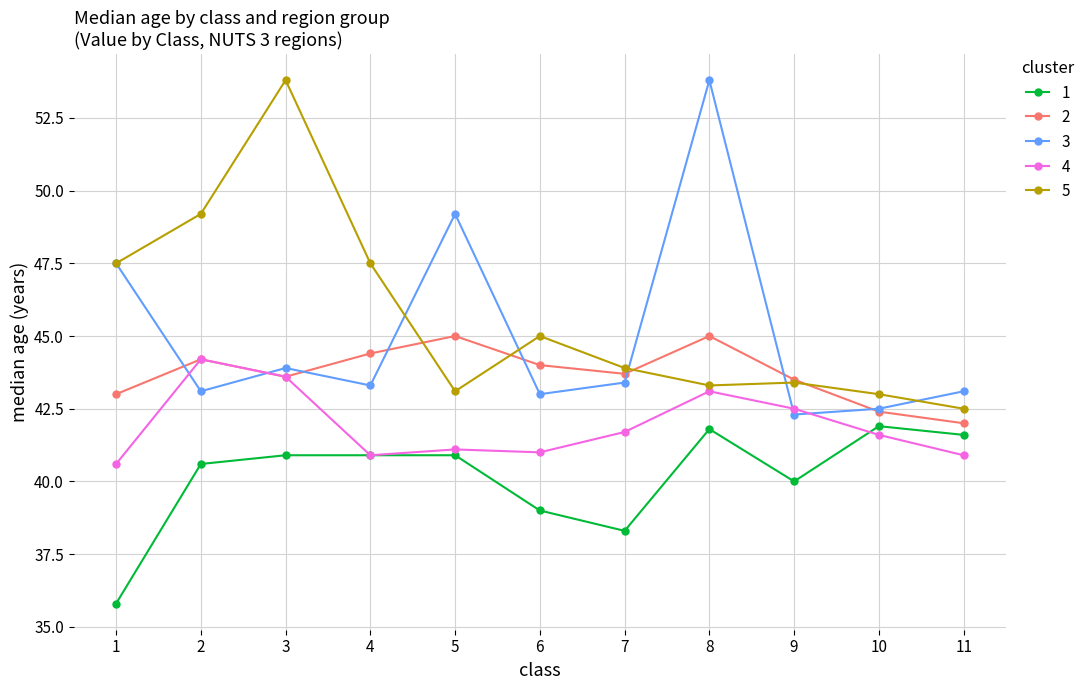

What is the smallest value displayed?

35.8